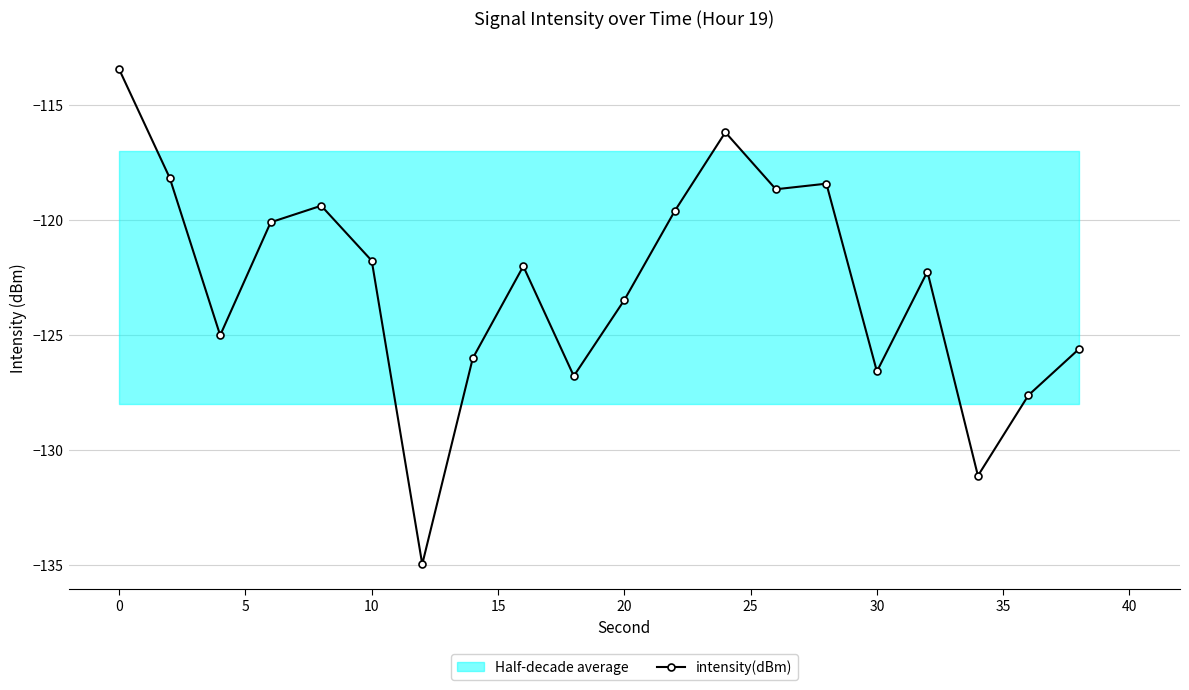

True or false: intensity(dBm) has a value of -32.9 at 30.

False